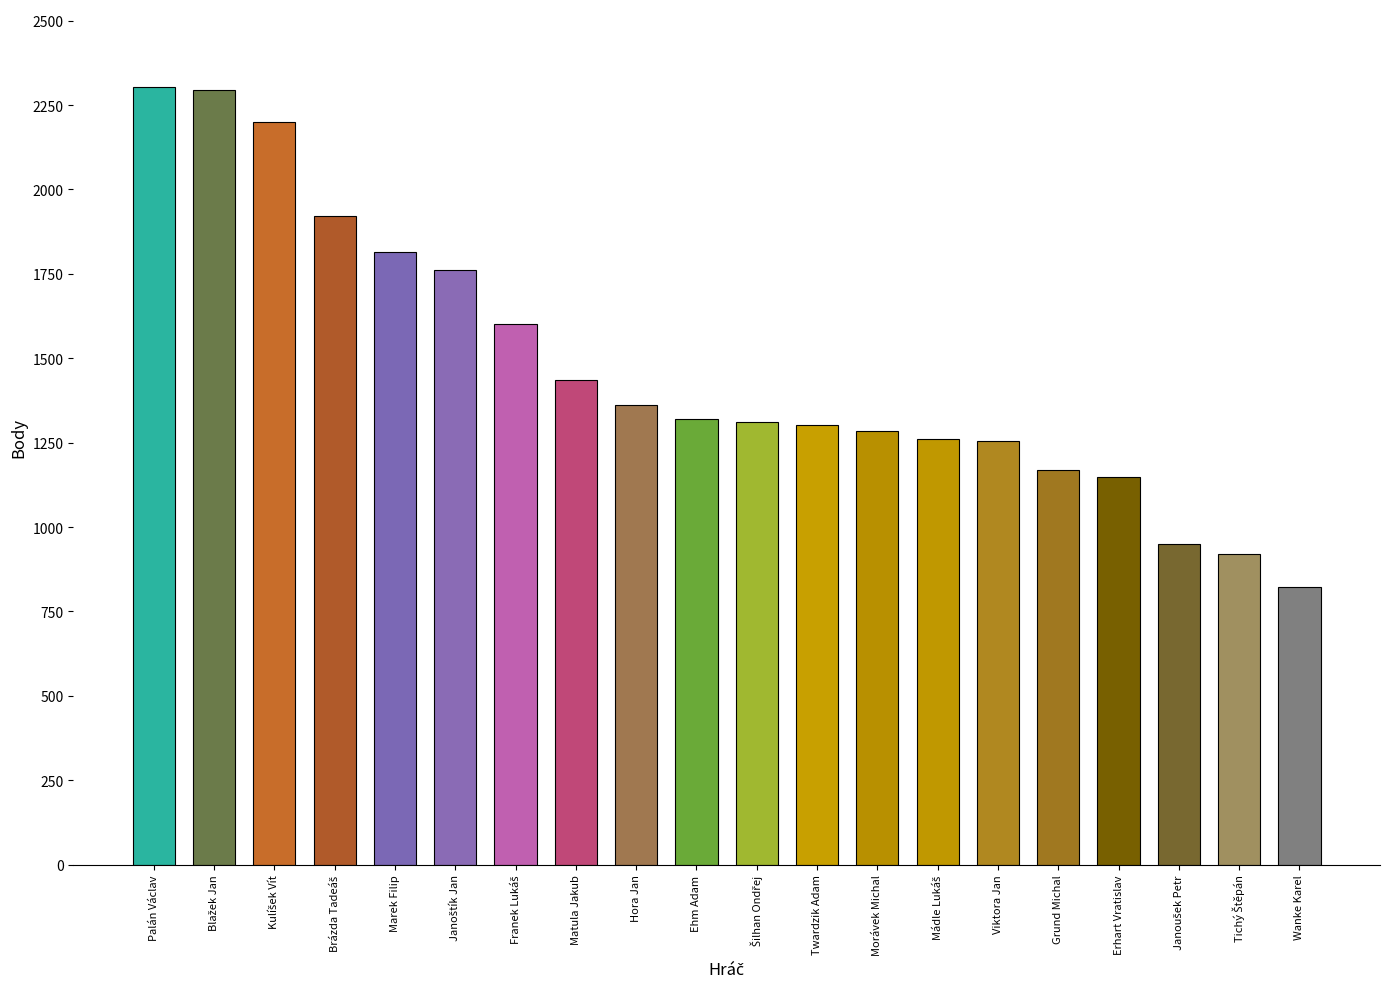

What is the average value?

1472